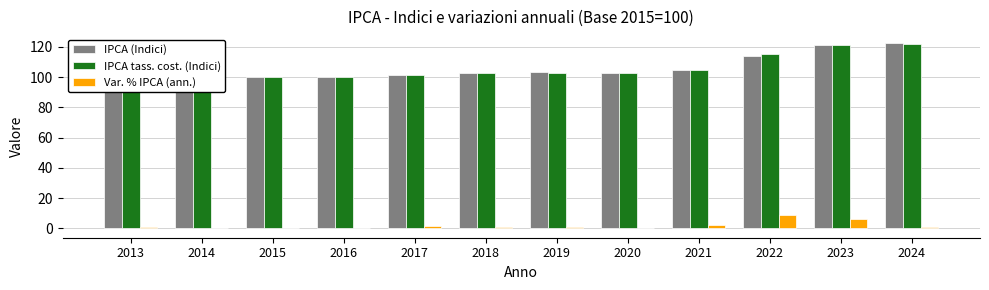

What is the difference between the highest and lowest values at 2019?

102.6